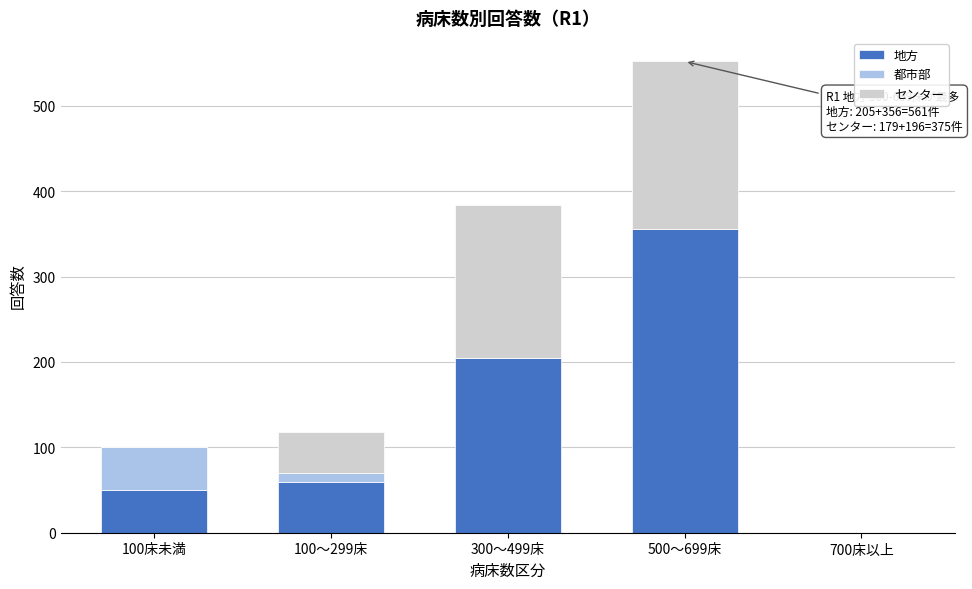

Reading left to right, list the values for the 地方 series.

100床未満=50	100～299床=59	300～499床=205	500～699床=356	700床以上=0